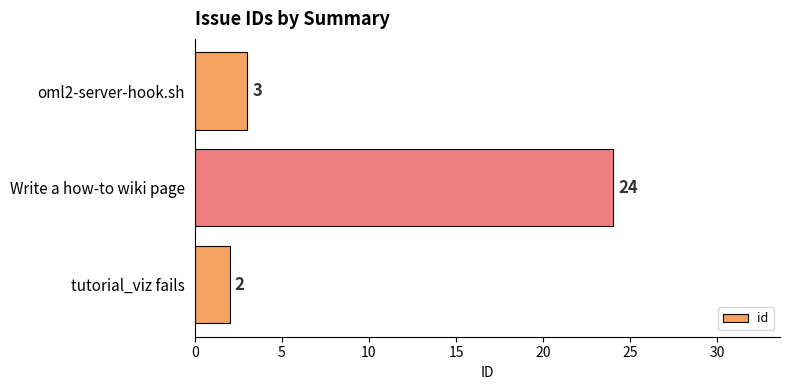

Where is the data nearest to the value 13?

oml2-server-hook.sh